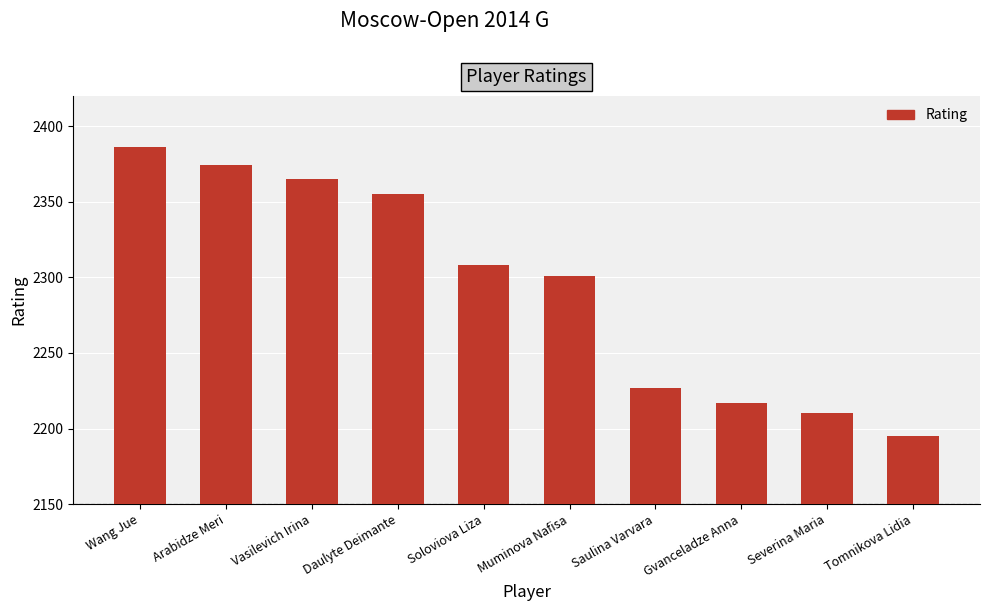

Rank the categories by value from highest to lowest.

Wang Jue, Arabidze Meri, Vasilevich Irina, Daulyte Deimante, Soloviova Liza, Muminova Nafisa, Saulina Varvara, Gvanceladze Anna, Severina Maria, Tomnikova Lidia